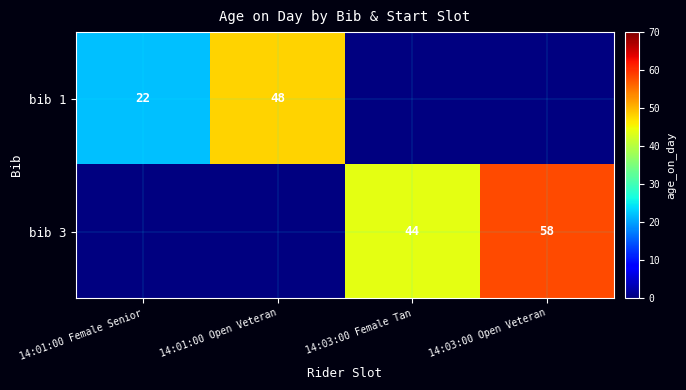

Between 14:01:00 Female Senior and 14:01:00 Open Veteran, which is larger?

14:01:00 Open Veteran